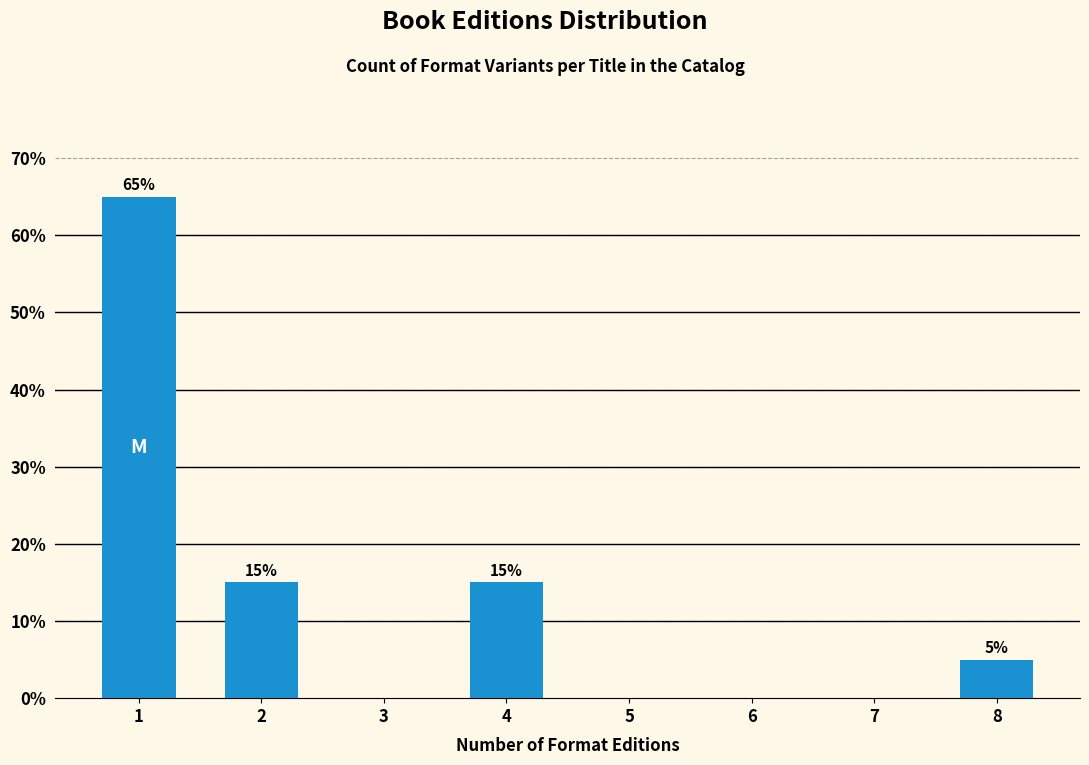

Reading right to left, what are all the values shown in this chart?

8=5	7=0	6=0	5=0	4=15	3=0	2=15	1=65